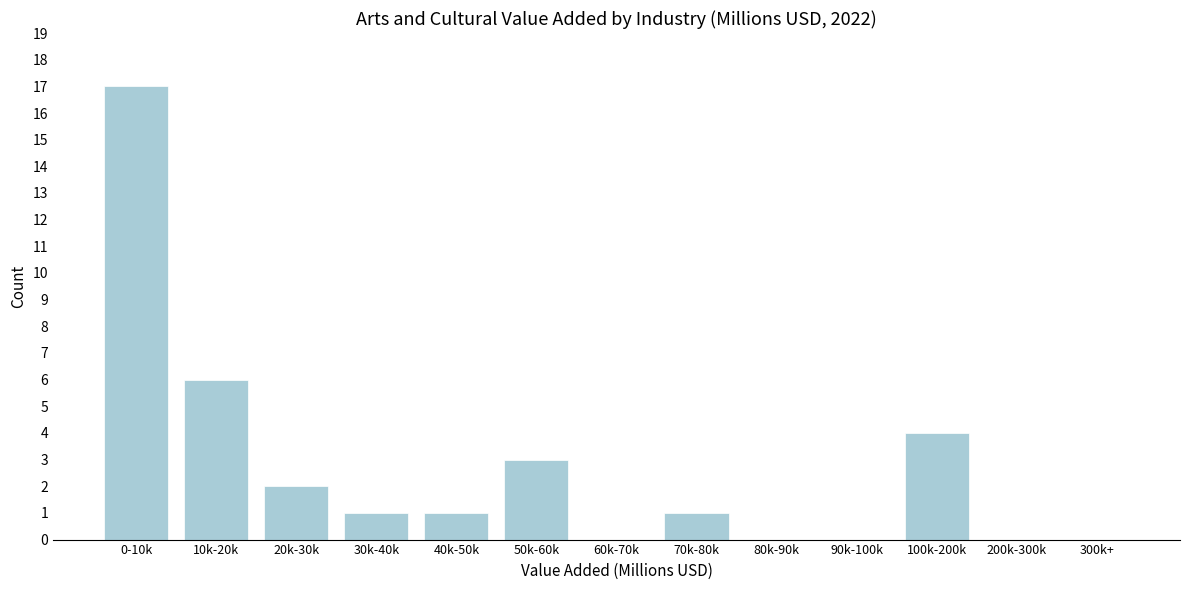

Reading left to right, extract all data points from this chart.

0-10k=17	10k-20k=6	20k-30k=2	30k-40k=1	40k-50k=1	50k-60k=3	60k-70k=0	70k-80k=1	80k-90k=0	90k-100k=0	100k-200k=4	200k-300k=0	300k+=0